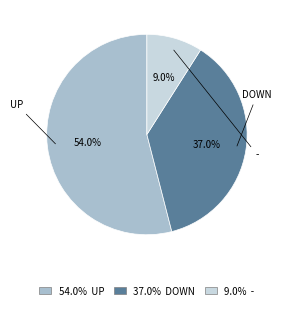

Which category accounts for the majority?

54.0% UP